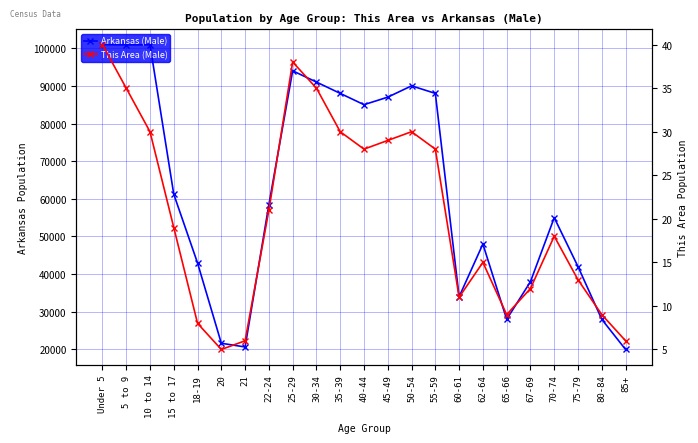

Reading left to right, what are all the values shown in this chart?

Arkansas (Male): Under 5=100950	5 to 9=100871	10 to 14=100896	15 to 17=61220	18-19=42958	20=21649	21=20666	22-24=58486	25-29=94000	30-34=91000	35-39=88000	40-44=85000	45-49=87000	50-54=90000	55-59=88000	60-61=34000	62-64=48000	65-66=28000	67-69=38000	70-74=55000	75-79=42000	80-84=28000	85+=20000
This Area (Male): Under 5=40	5 to 9=35	10 to 14=30	15 to 17=19	18-19=8	20=5	21=6	22-24=21	25-29=38	30-34=35	35-39=30	40-44=28	45-49=29	50-54=30	55-59=28	60-61=11	62-64=15	65-66=9	67-69=12	70-74=18	75-79=13	80-84=9	85+=6